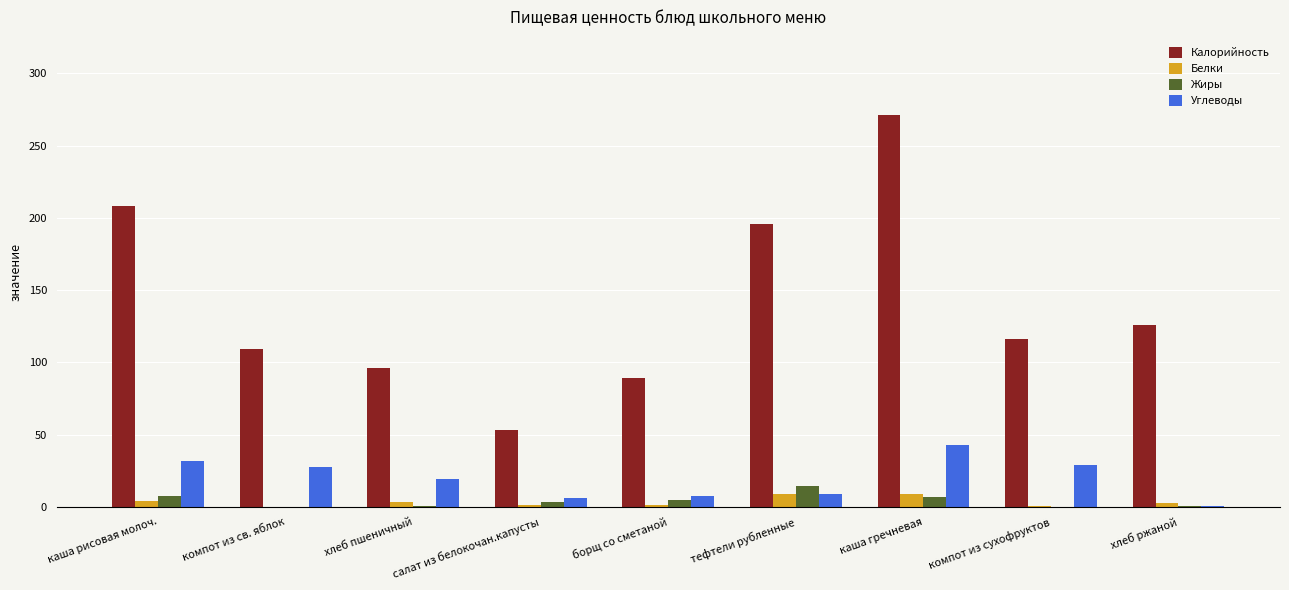

Which series has the largest total across all categories?

Калорийность